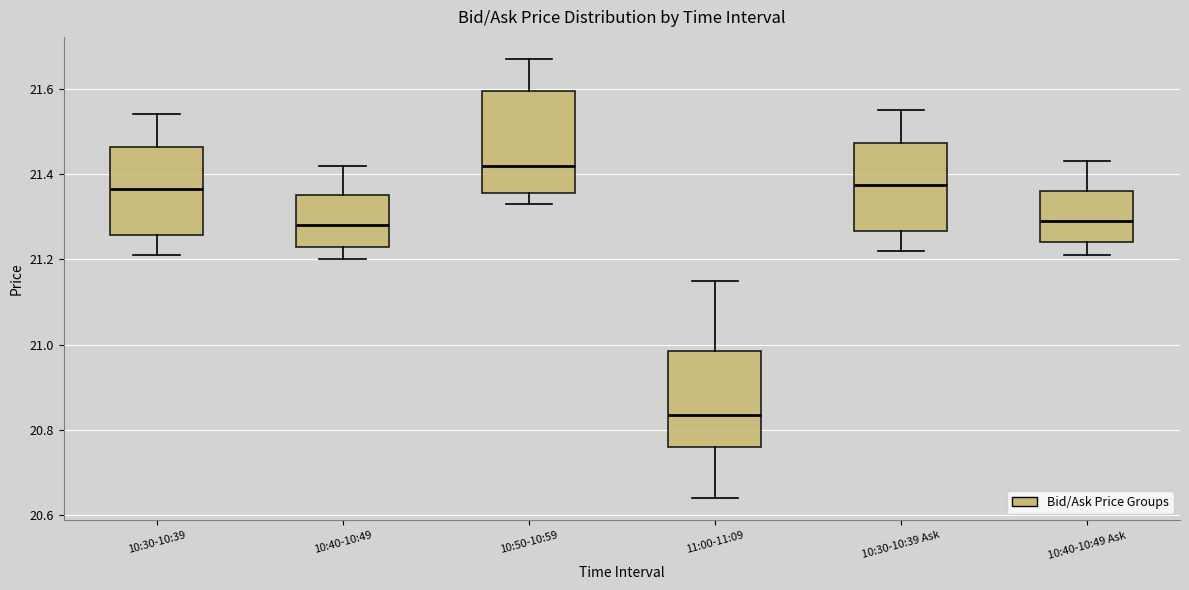

Which box's median line is the highest?

10:50-10:59